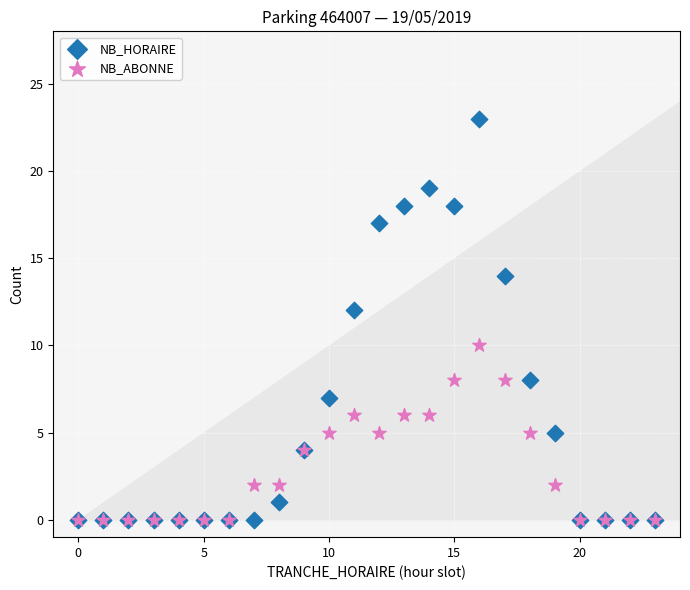

Which series has the largest Y range (max minus min)?

NB_HORAIRE